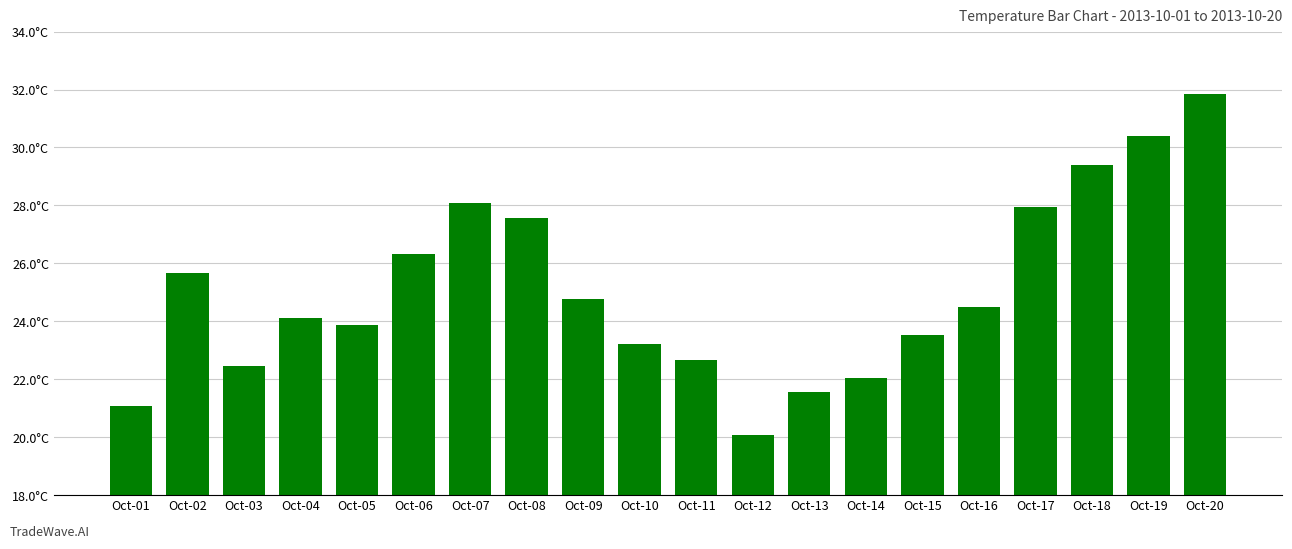

List the labels in order of value, largest first.

Oct-20, Oct-19, Oct-18, Oct-07, Oct-17, Oct-08, Oct-06, Oct-02, Oct-09, Oct-16, Oct-04, Oct-05, Oct-15, Oct-10, Oct-11, Oct-03, Oct-14, Oct-13, Oct-01, Oct-12